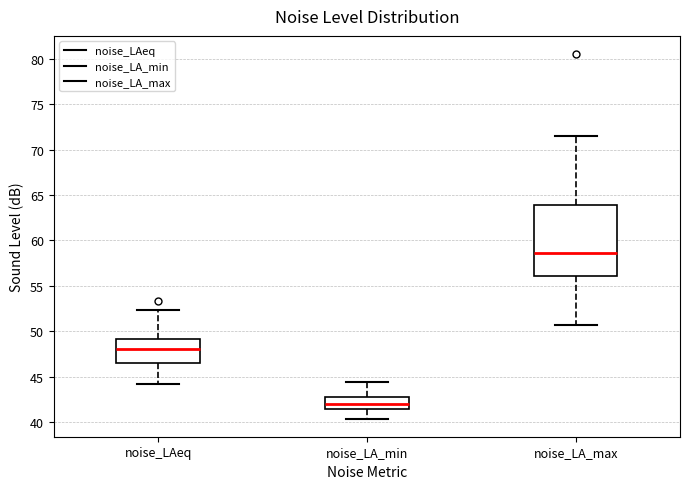

Where is the lower edge of the box for noise_LA_max on the y-axis? The values are not printed on the chart, so give them approximately, as read against the axis.

56.0